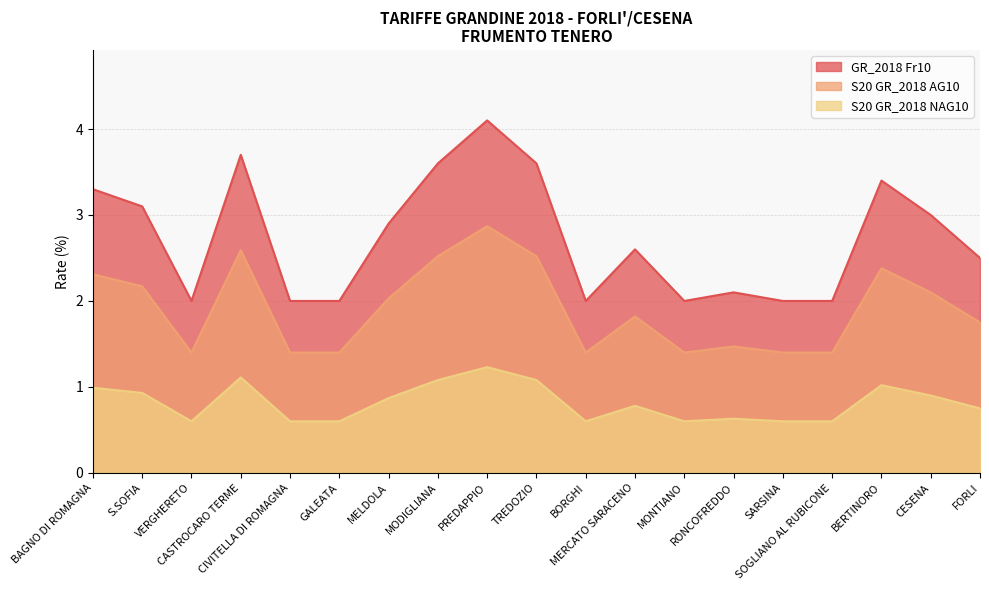

What is the difference between the maximum and minimum values in the S20 GR_2018 NAG10 series?

0.6